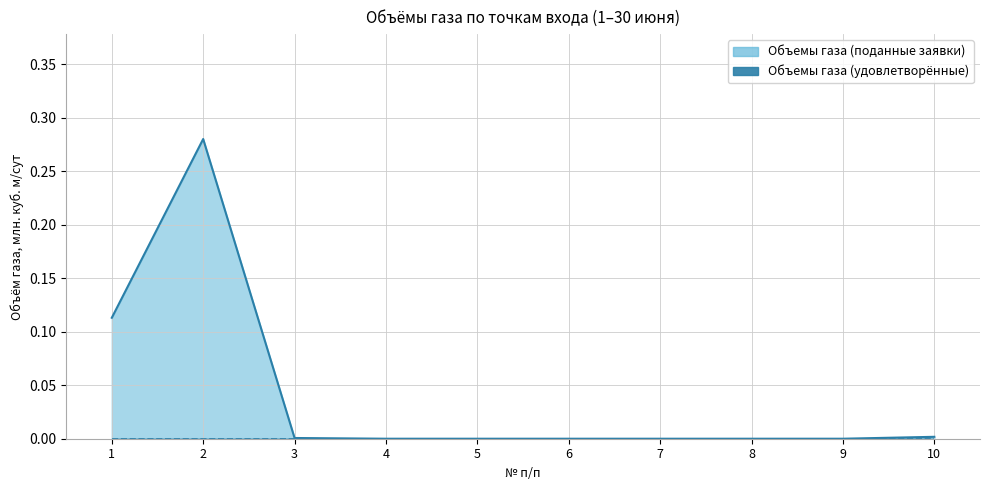

List the labels in order of value, smallest first.

4, 5, 6, 7, 8, 9, 3, 10, 1, 2